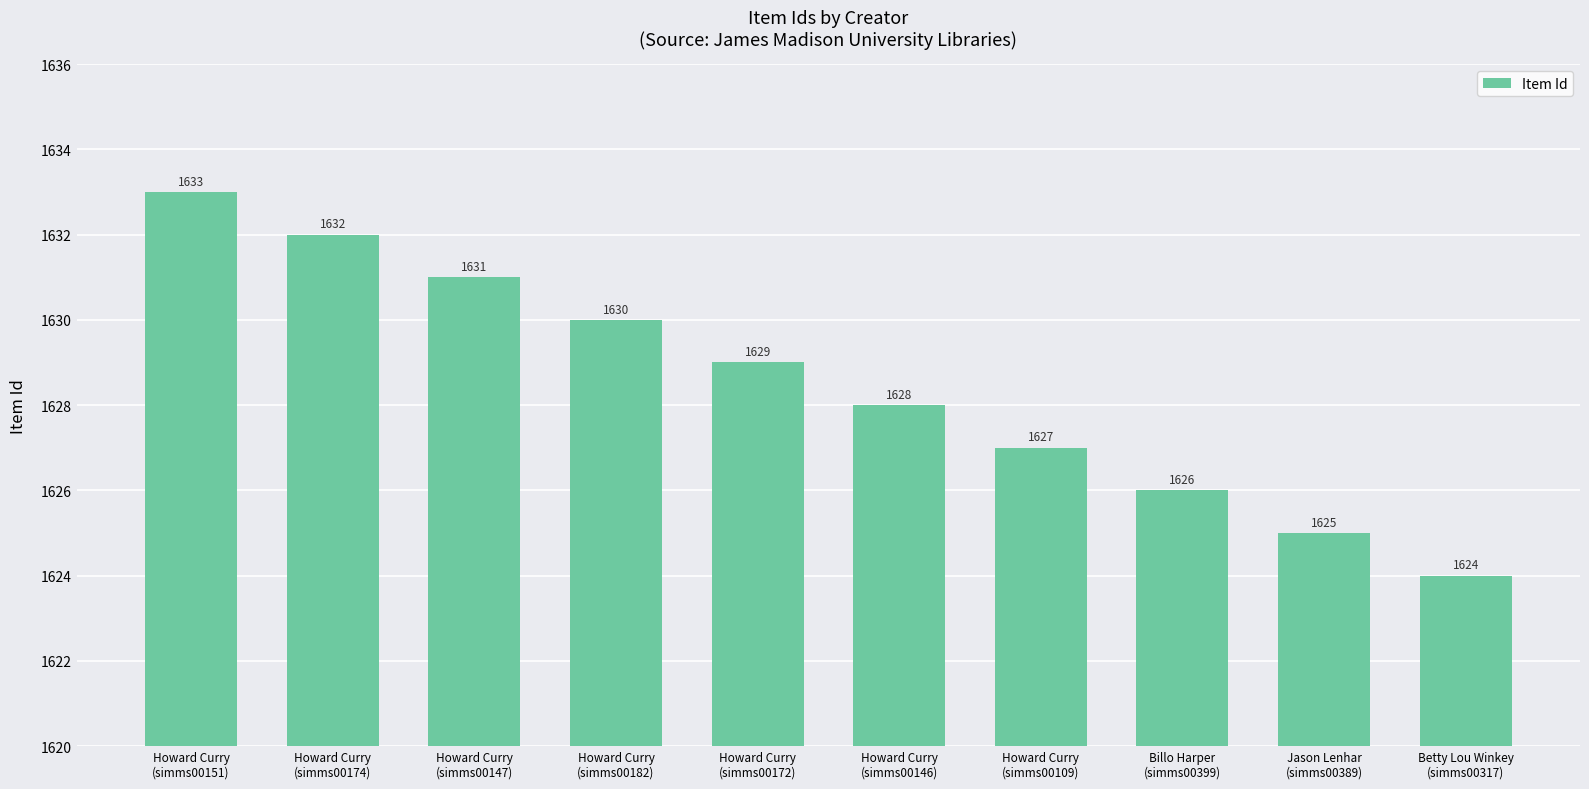

How many values are between 1626 and 1631?

6